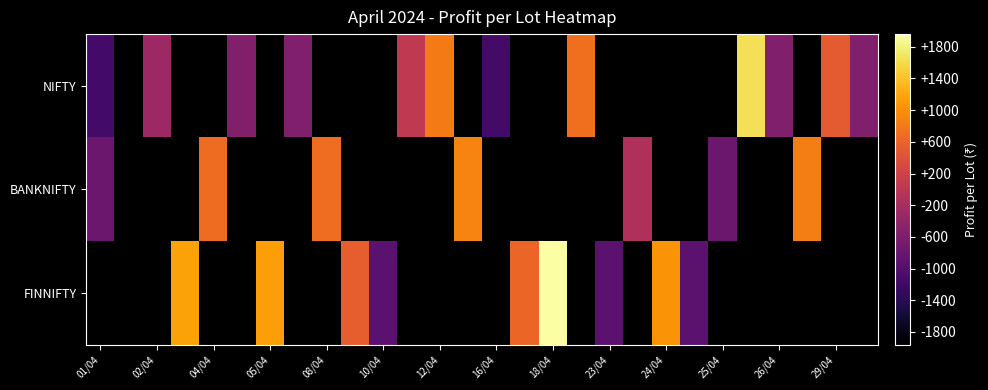

How many negative values does the BANKNIFTY series have?

3